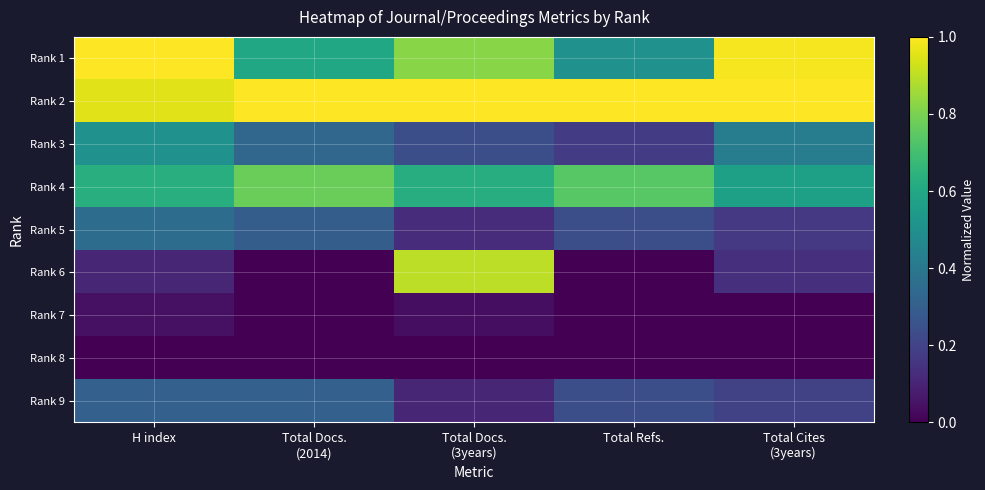

Reading left to right, transcribe all the data shown in this chart.

Rank 1: H index=1.0	Total Docs.
(2014)=0.6	Total Docs.
(3years)=0.8	Total Refs.=0.5	Total Cites
(3years)=1.0
Rank 2: H index=1.0	Total Docs.
(2014)=1.0	Total Docs.
(3years)=1.0	Total Refs.=1.0	Total Cites
(3years)=1.0
Rank 3: H index=0.5	Total Docs.
(2014)=0.3	Total Docs.
(3years)=0.2	Total Refs.=0.2	Total Cites
(3years)=0.4
Rank 4: H index=0.6	Total Docs.
(2014)=0.8	Total Docs.
(3years)=0.6	Total Refs.=0.7	Total Cites
(3years)=0.6
Rank 5: H index=0.4	Total Docs.
(2014)=0.3	Total Docs.
(3years)=0.1	Total Refs.=0.2	Total Cites
(3years)=0.2
Rank 6: H index=0.1	Total Docs.
(2014)=0.0	Total Docs.
(3years)=0.9	Total Refs.=0.0	Total Cites
(3years)=0.1
Rank 7: H index=0.0	Total Docs.
(2014)=0.0	Total Docs.
(3years)=0.0	Total Refs.=0.0	Total Cites
(3years)=0.0
Rank 8: H index=0.0	Total Docs.
(2014)=0.0	Total Docs.
(3years)=0.0	Total Refs.=0.0	Total Cites
(3years)=0.0
Rank 9: H index=0.3	Total Docs.
(2014)=0.3	Total Docs.
(3years)=0.1	Total Refs.=0.2	Total Cites
(3years)=0.2